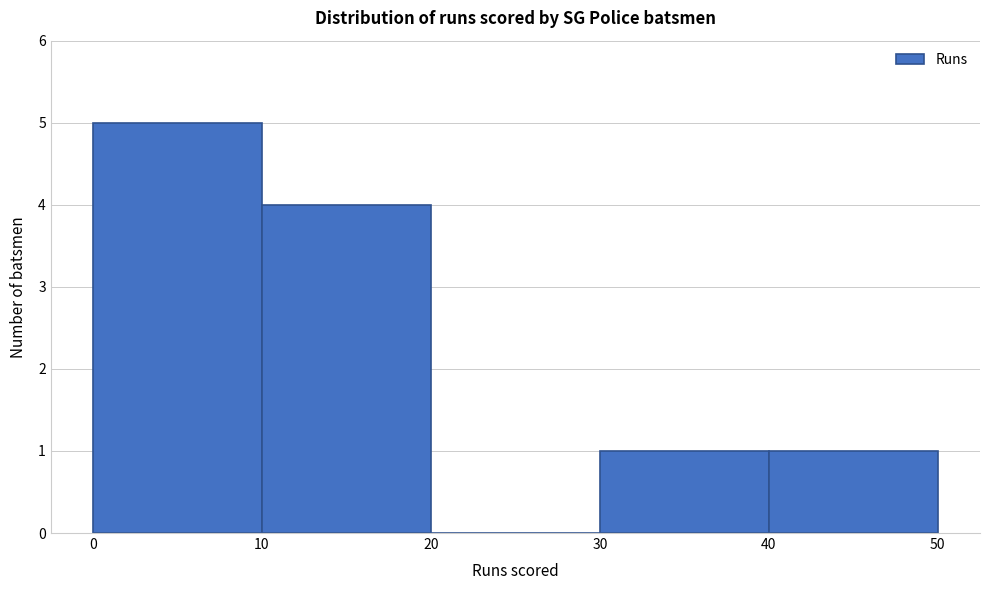

What is the height of the bar covering 40 to 50 on the x-axis? The values are not printed on the chart, so give them approximately, as read against the axis.

1